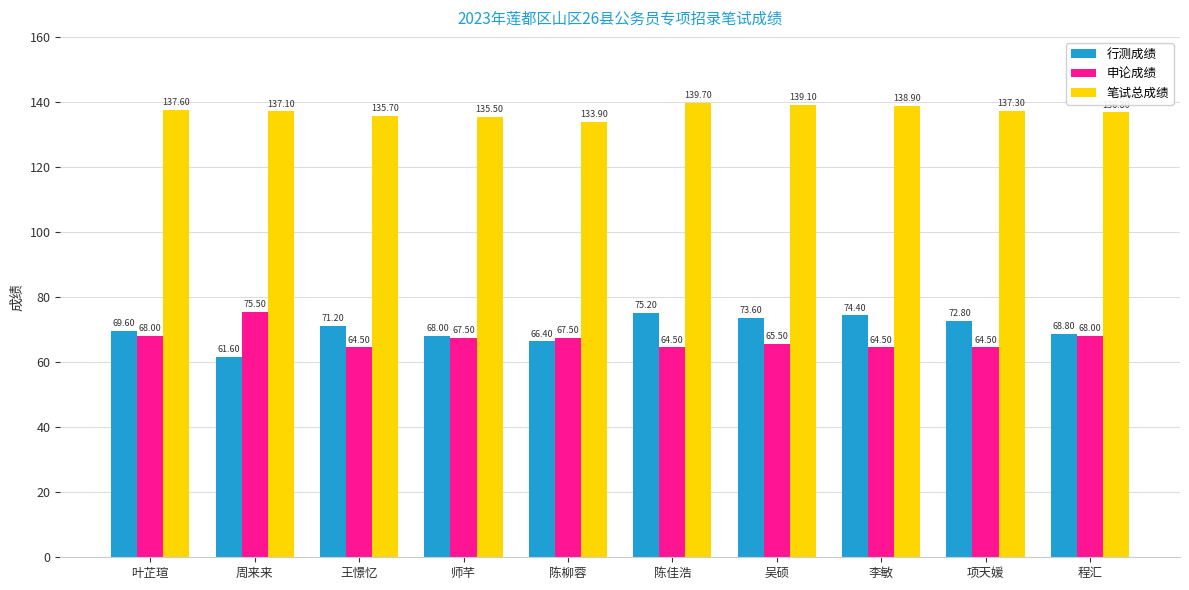

Between 周来来 and 程汇, which series saw the biggest shift?

申论成绩